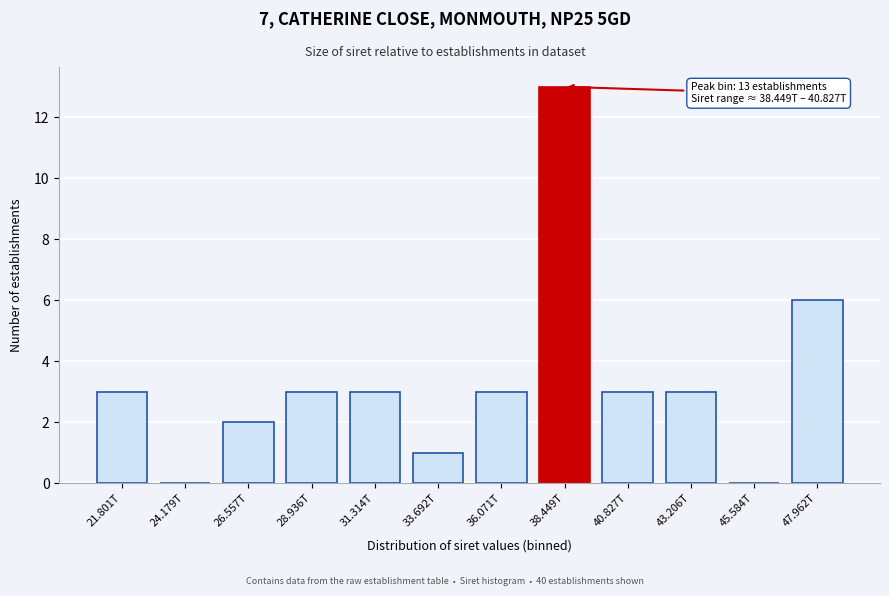

Reading right to left, list all the values displayed in this chart.

47.962T=6	45.584T=0	43.206T=3	40.827T=3	38.449T=13	36.071T=3	33.692T=1	31.314T=3	28.936T=3	26.557T=2	24.179T=0	21.801T=3